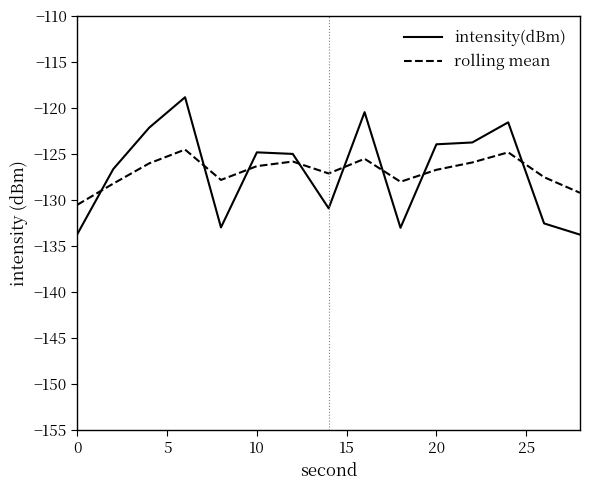

In rolling mean, how many points are higher than both neighbors (excluding endpoints)?

4